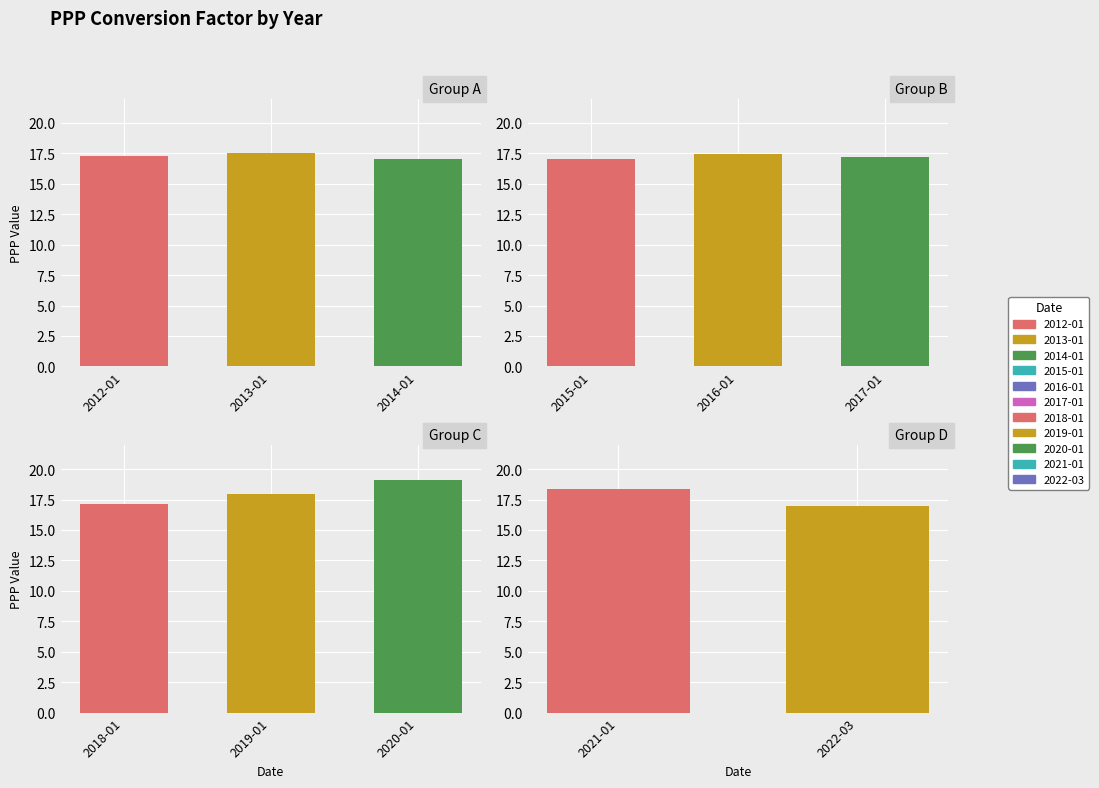

Count the number of values greater than 17.

10